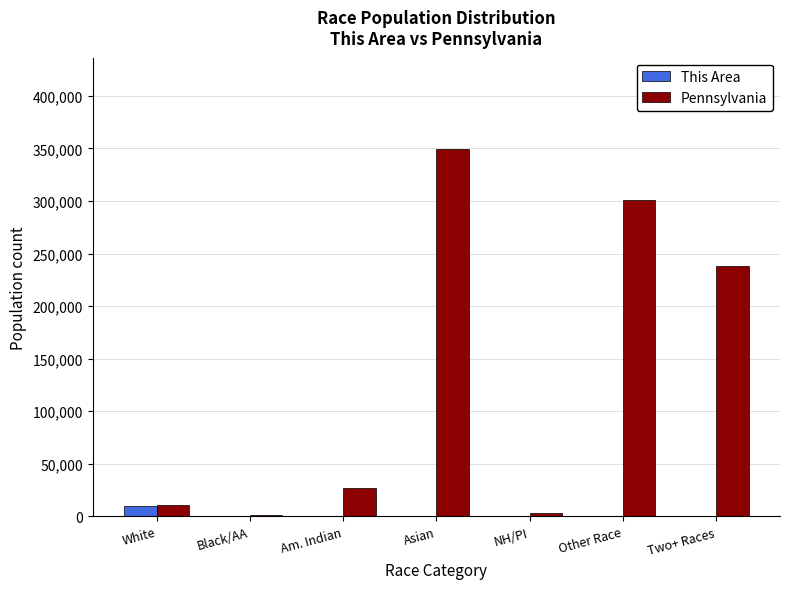

What are all the series names shown in the legend?

This Area, Pennsylvania